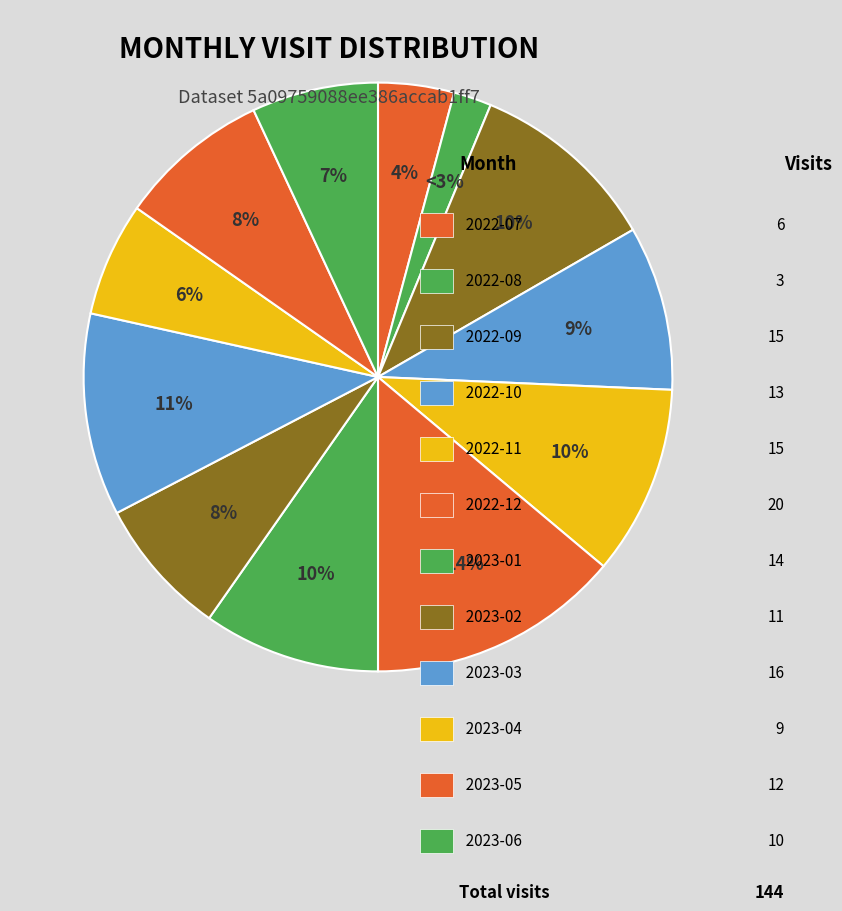

True or false: 2022-08 accounts for 12% of the total.

False